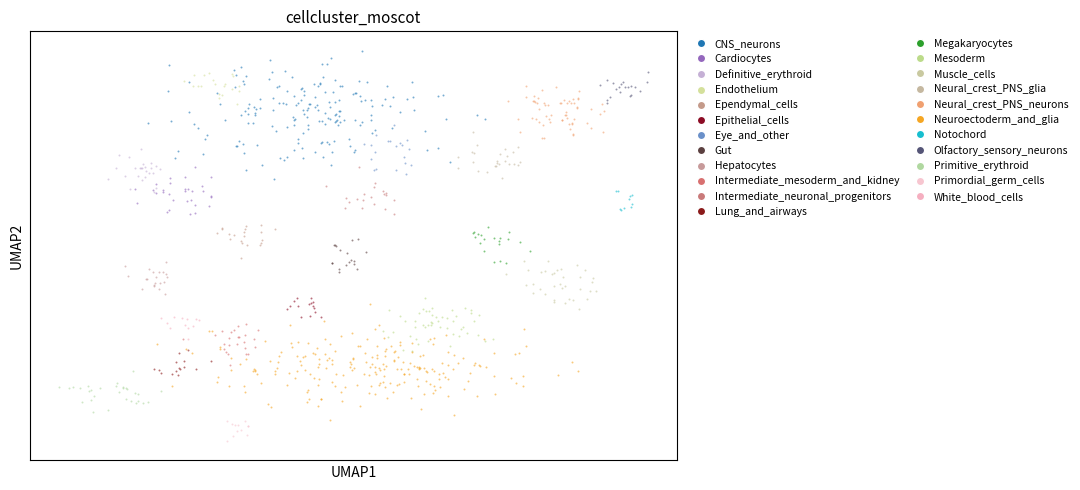

Which series reaches the minimum Y coordinate?

Neuroectoderm_and_glia